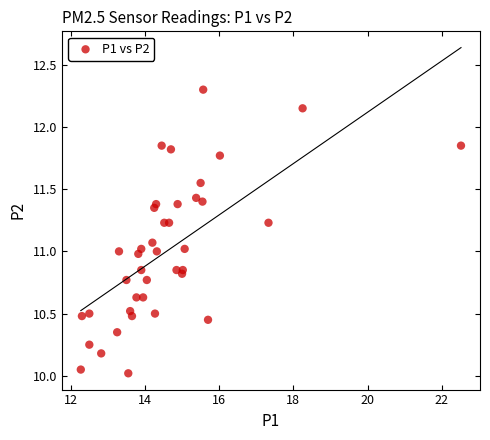

What is the range of Y values (max minus min)?

2.3